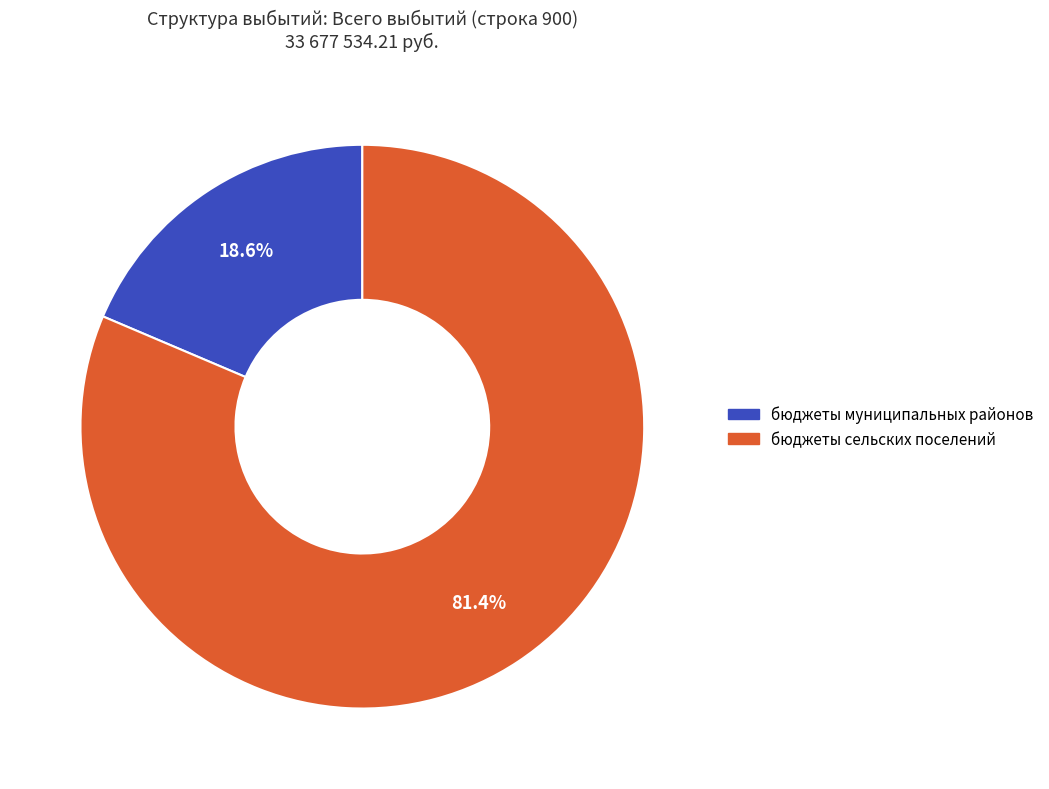

Count the number of slices in the pie.

2